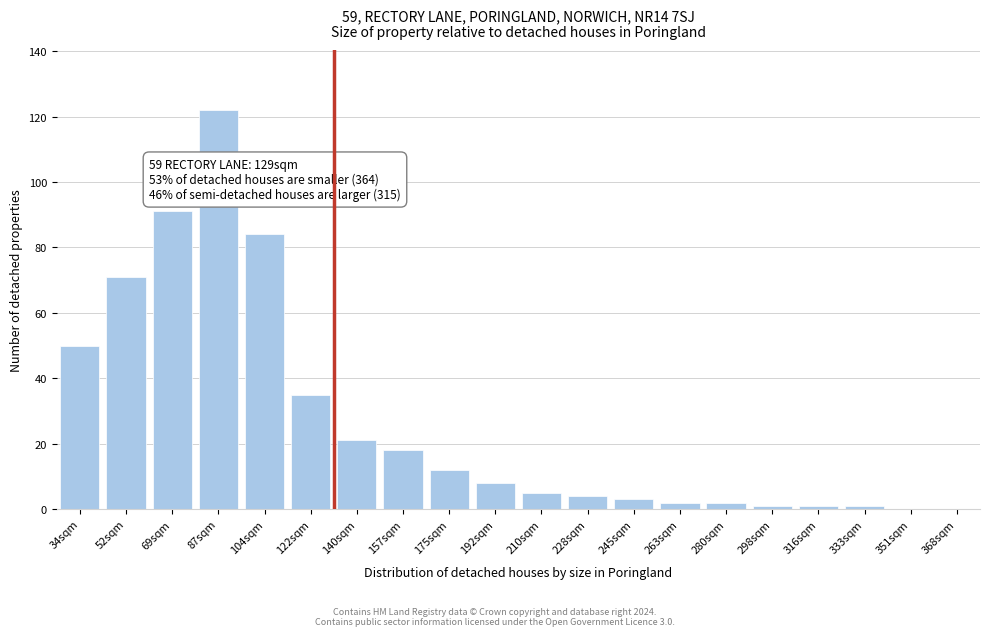

Reading left to right, transcribe all the data shown in this chart.

34sqm=50	52sqm=71	69sqm=91	87sqm=122	104sqm=84	122sqm=35	140sqm=21	157sqm=18	175sqm=12	192sqm=8	210sqm=5	228sqm=4	245sqm=3	263sqm=2	280sqm=2	298sqm=1	316sqm=1	333sqm=1	351sqm=0	368sqm=0